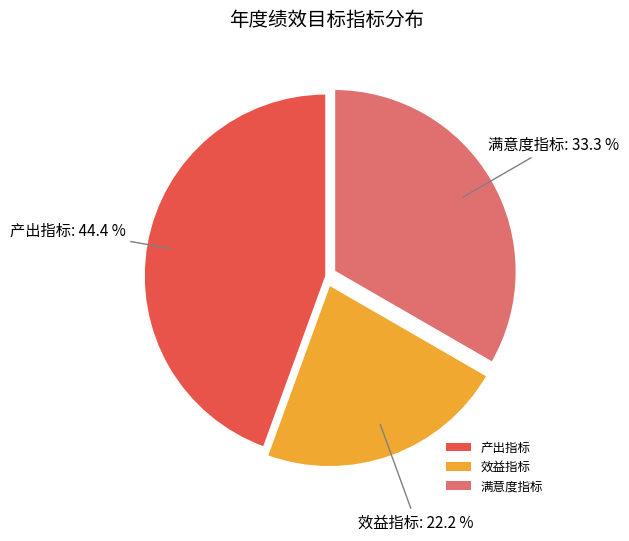

What percentage is the 效益指标 slice, to the nearest percent?

22%